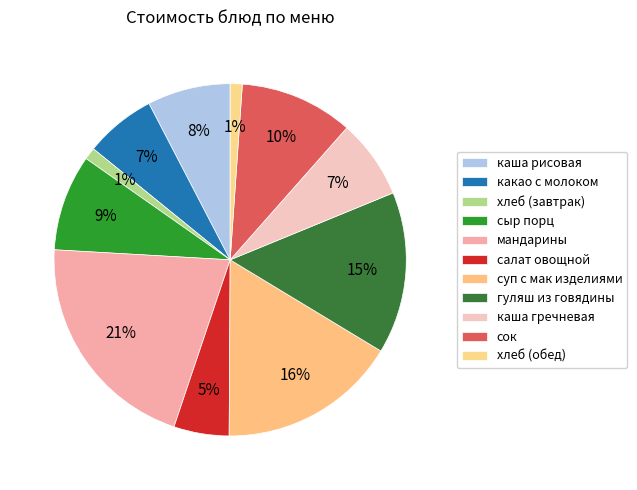

The мандарины slice represents 13% of the pie. True or false?

False